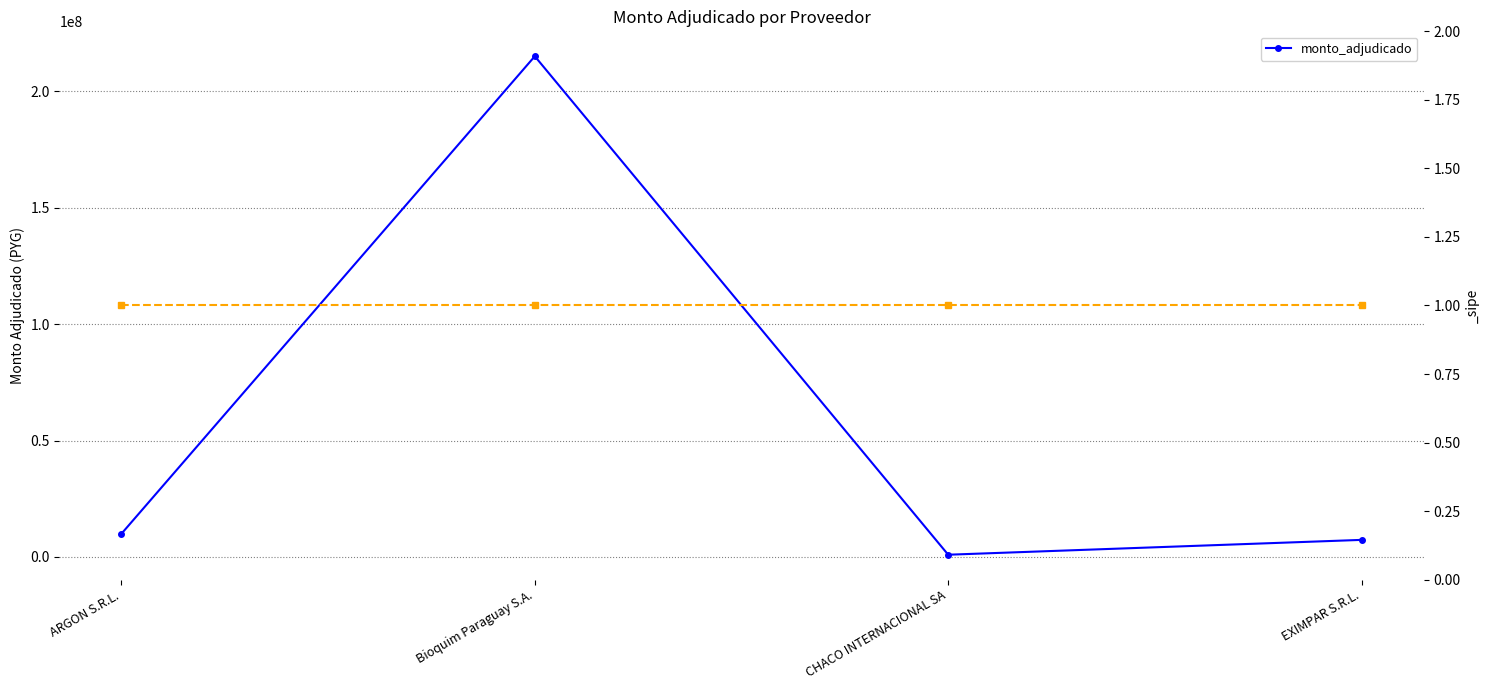

What is the label of the 1st point from the right?

EXIMPAR S.R.L.